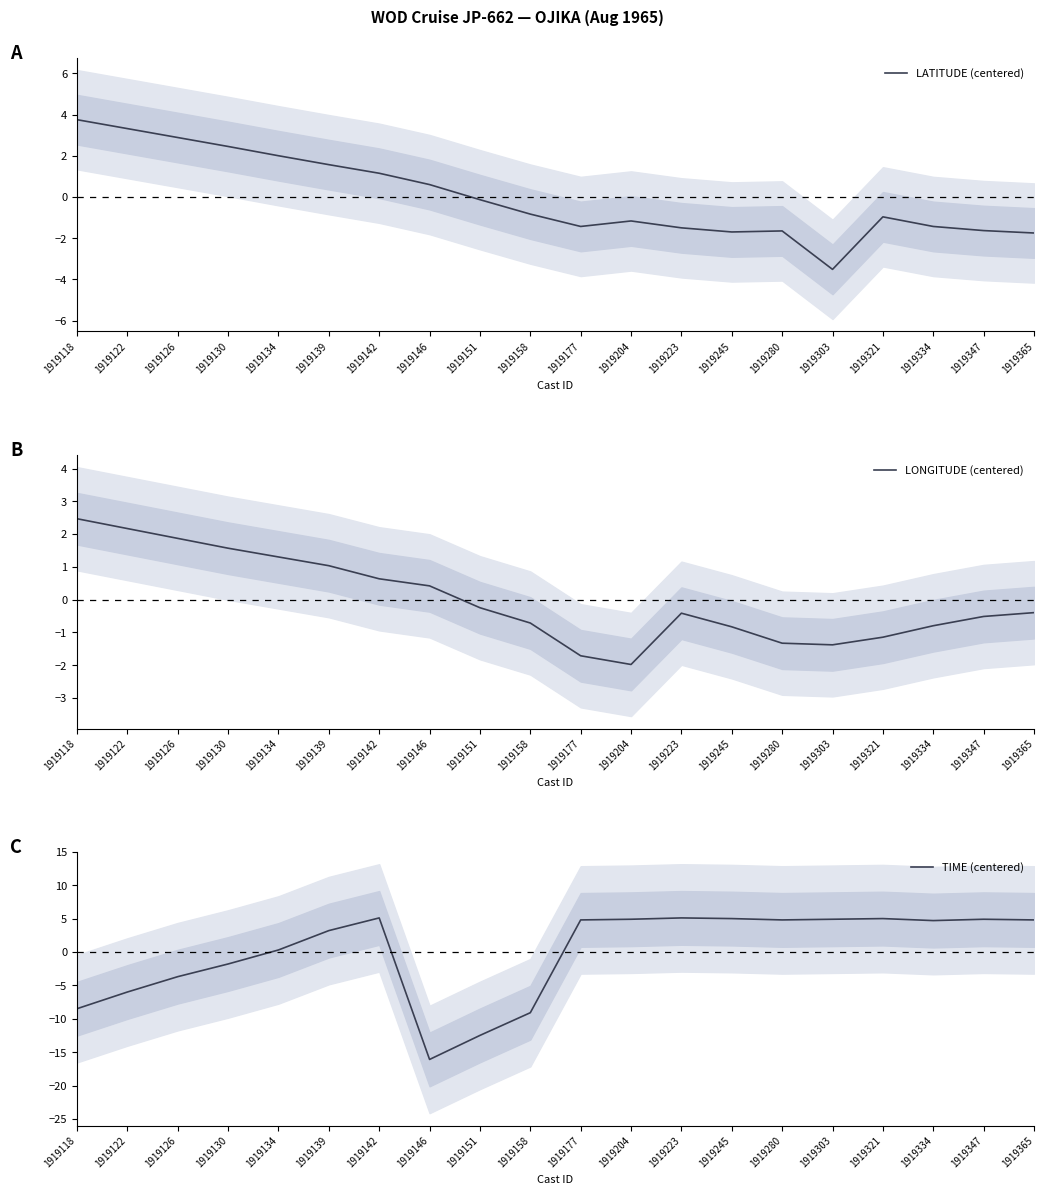

Does the chart display data point markers on the line(s)?

No